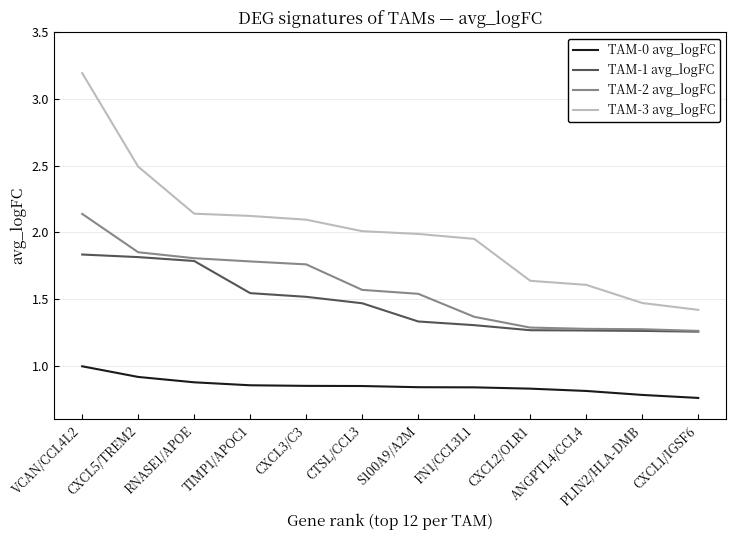

True or false: TAM-0 avg_logFC and TAM-2 avg_logFC cross at least once.

False